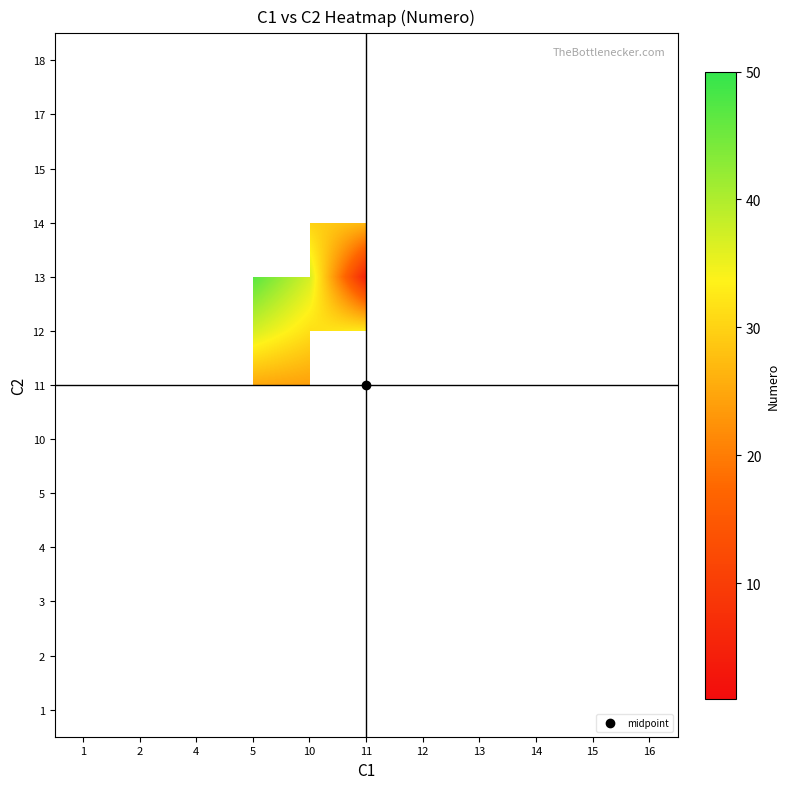

True or false: 11 has a value of 26.5 at 2.

True